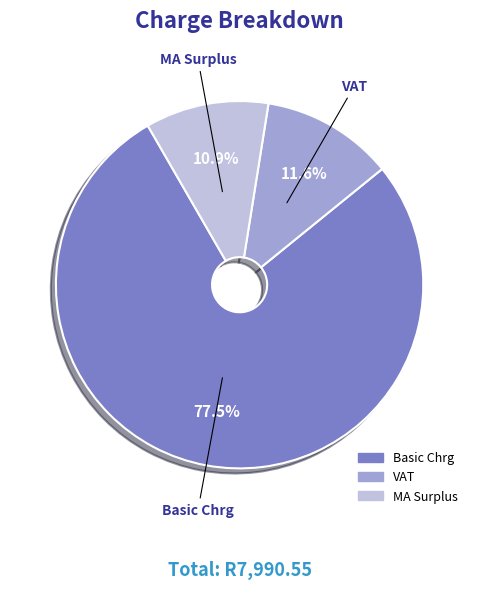

Which category has the smallest portion of the pie?

MA Surplus